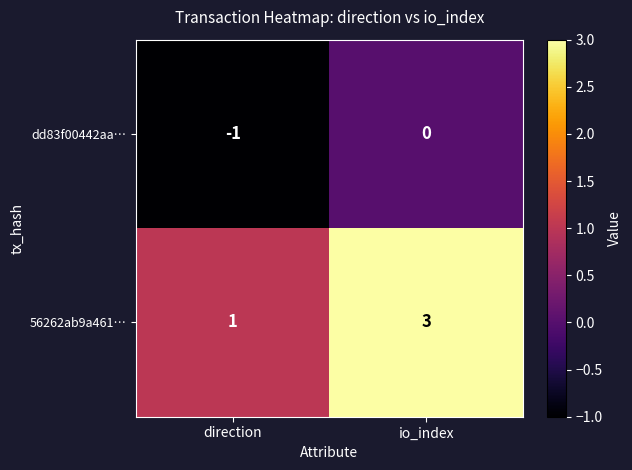

The 56262ab9a461… series shows 5 at io_index. True or false?

False